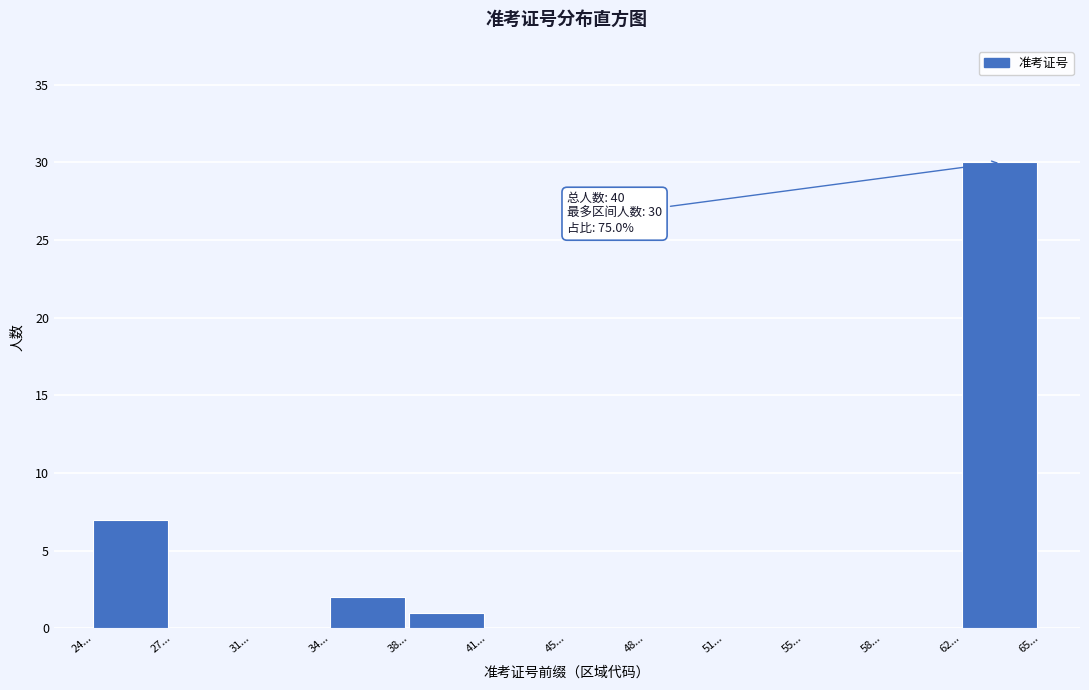

Reading left to right, what are all the values shown in this chart?

24...=7	27...=0	31...=0	34...=2	38...=1	41...=0	45...=0	48...=0	51...=0	55...=0	58...=0	62...=30